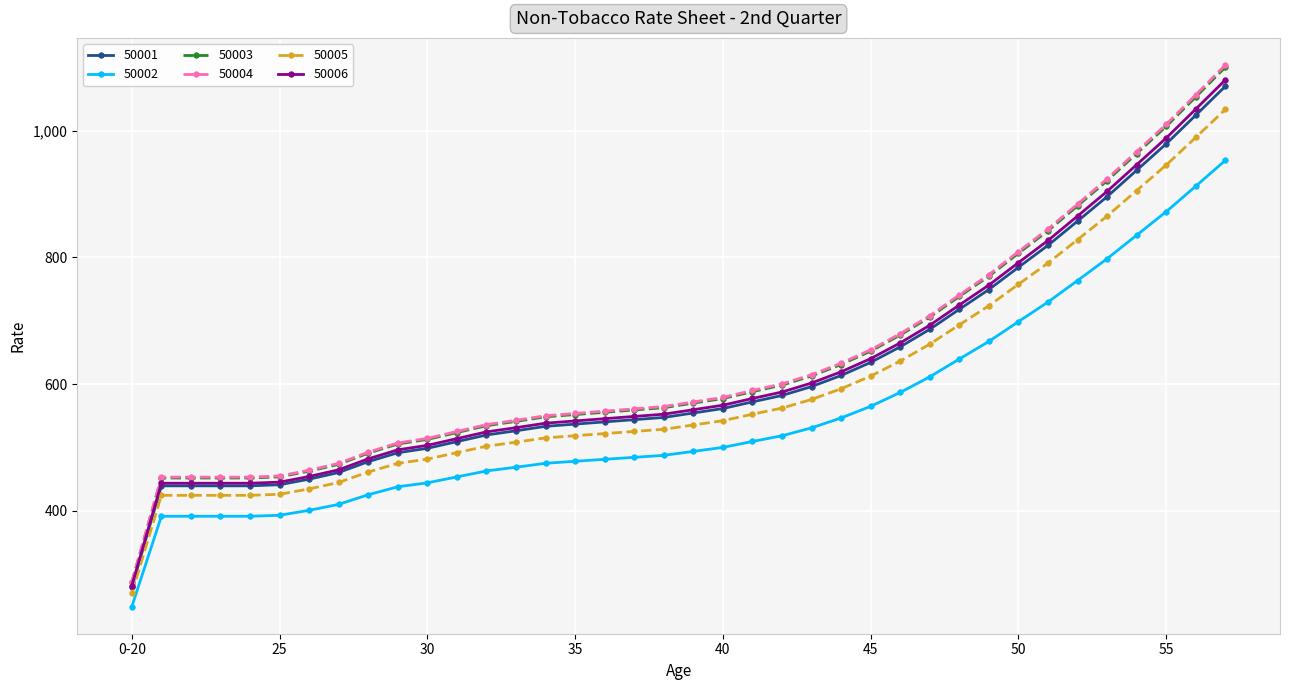

Which series has the widest spread of values?

50004